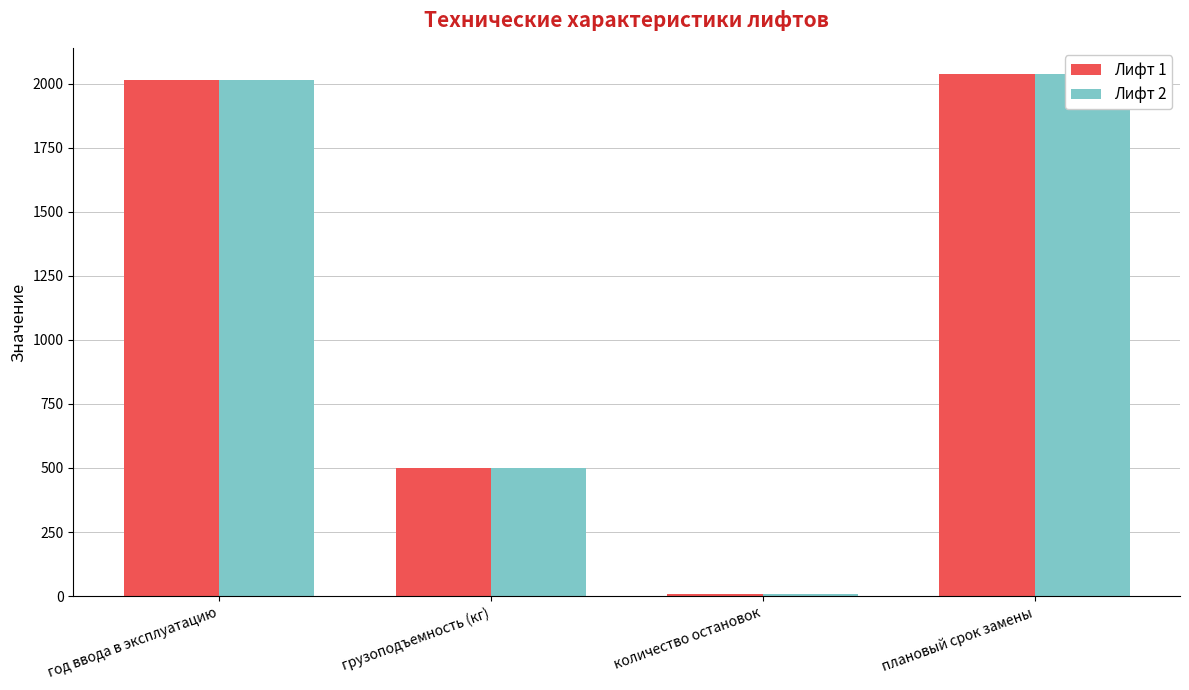

True or false: Лифт 1 has a value of 941 at год ввода в эксплуатацию.

False